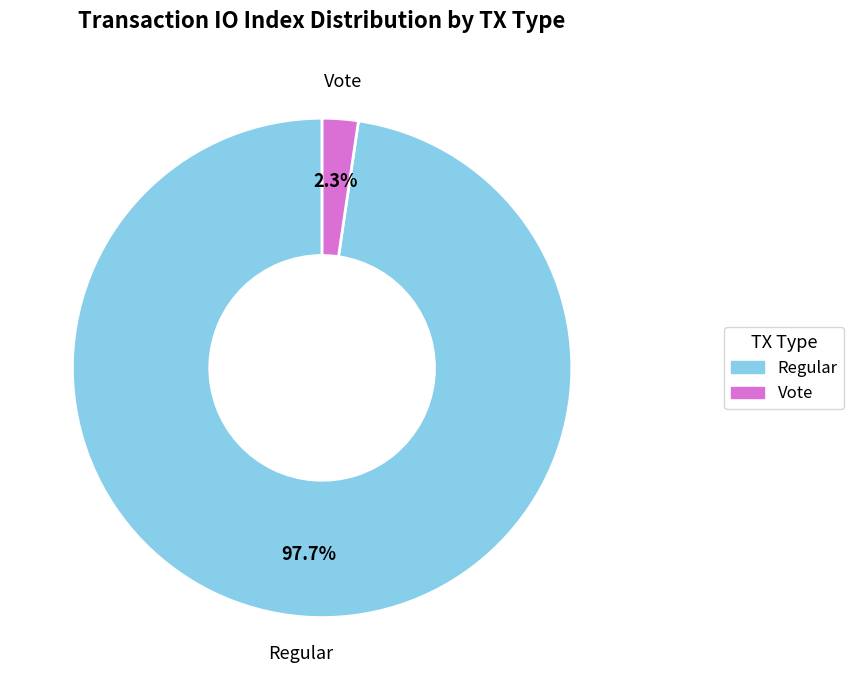

The Regular slice represents 98% of the pie. True or false?

True